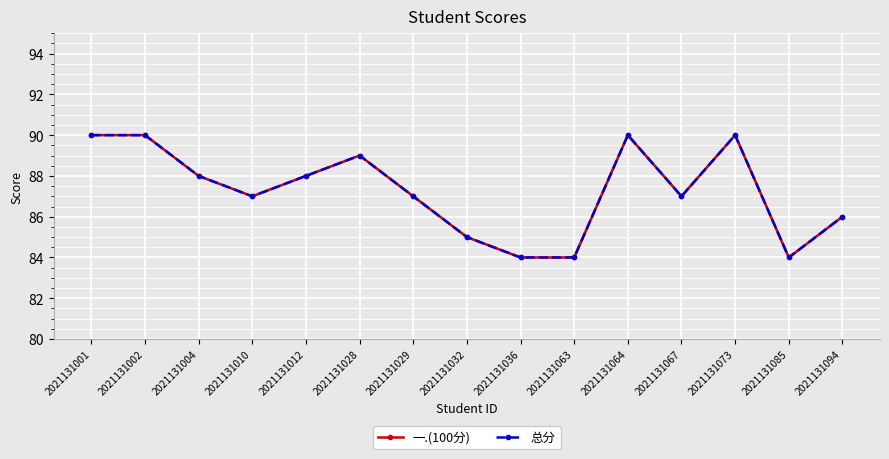

Is this an area chart (filled region under the line)?

No